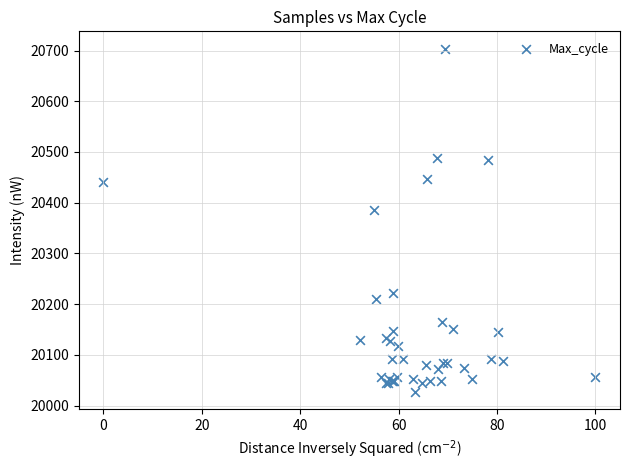

What Y value in the scatter plot is closest to 20365?

20385